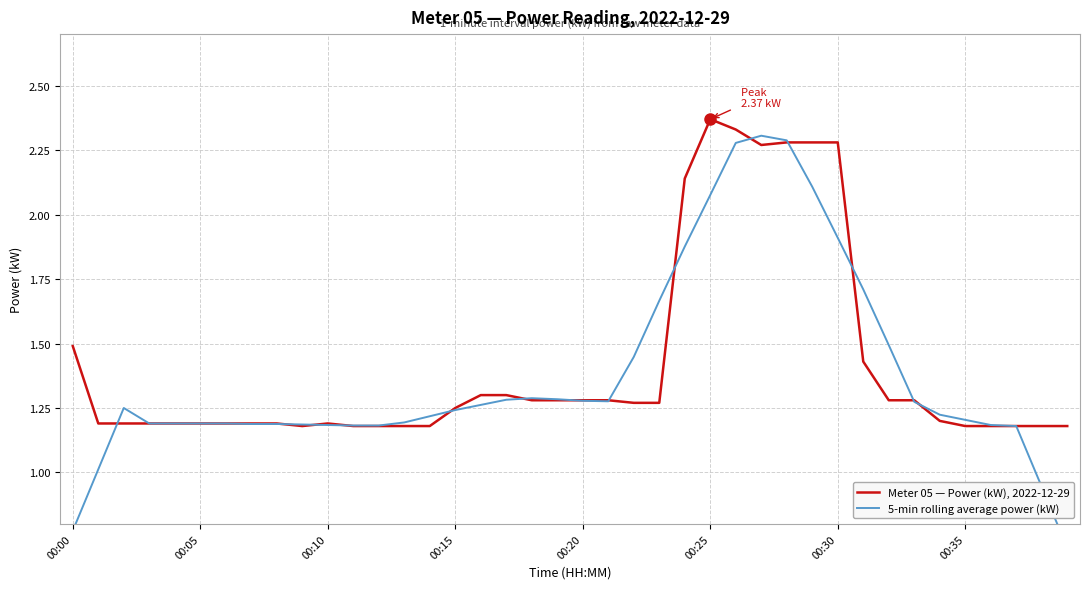

Which category has the highest value in the Meter 05 — Power (kW), 2022-12-29 series?

00:25